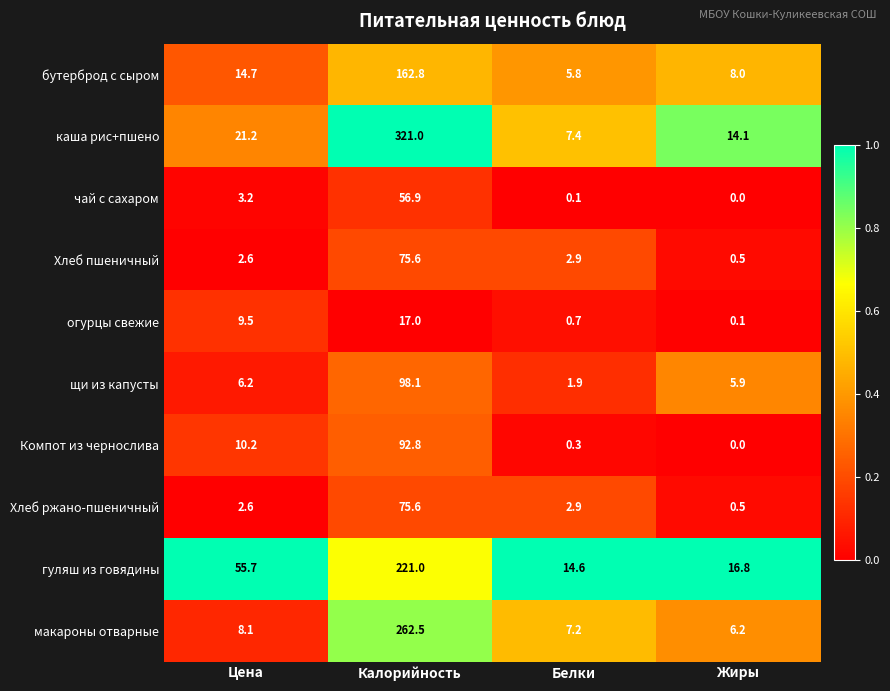

Between Цена and Калорийность, which series saw the biggest shift?

каша рис+пшено